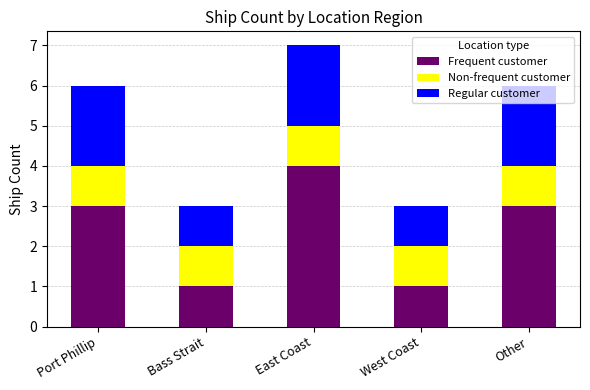

What is the difference between the maximum and minimum values in the Frequent customer series?

3